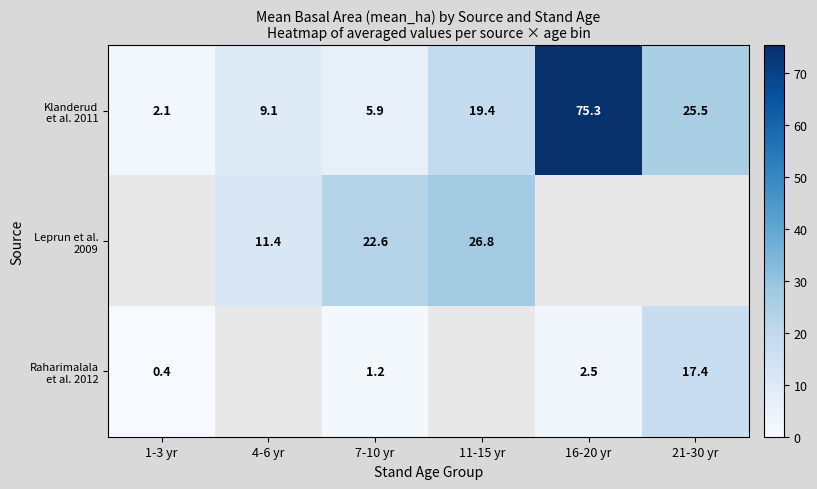

What value does the Raharimalala et al. 2012 series have at 16-20 yr?

2.5